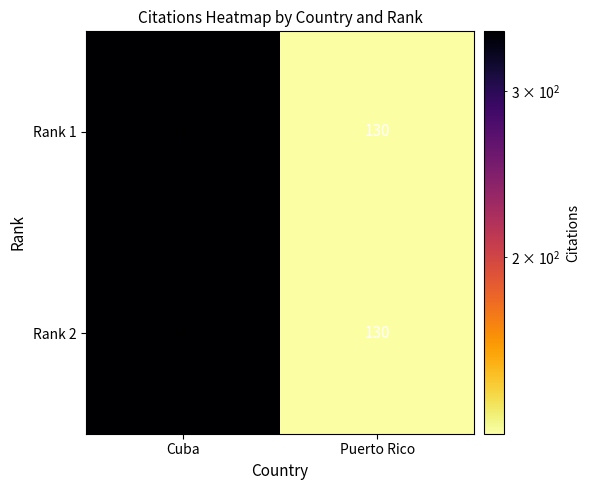

What is the total value across all series at Puerto Rico?

260